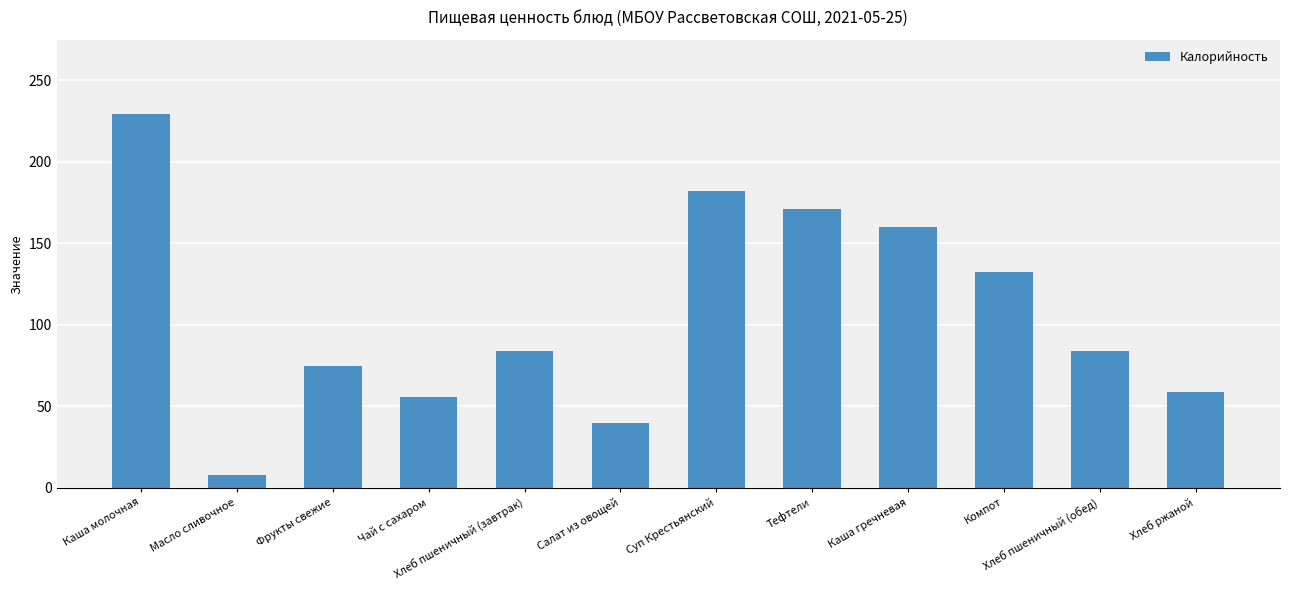

The chart shows a value of 229.0 at Каша молочная. True or false?

True